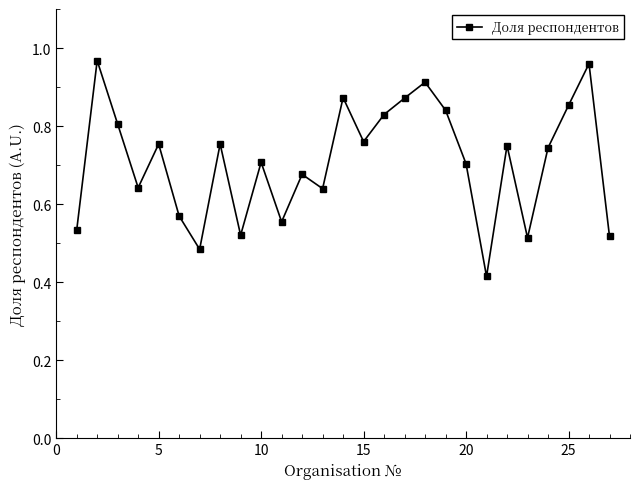

How many interior local peaks (higher than both neighbors) does the data have?

9